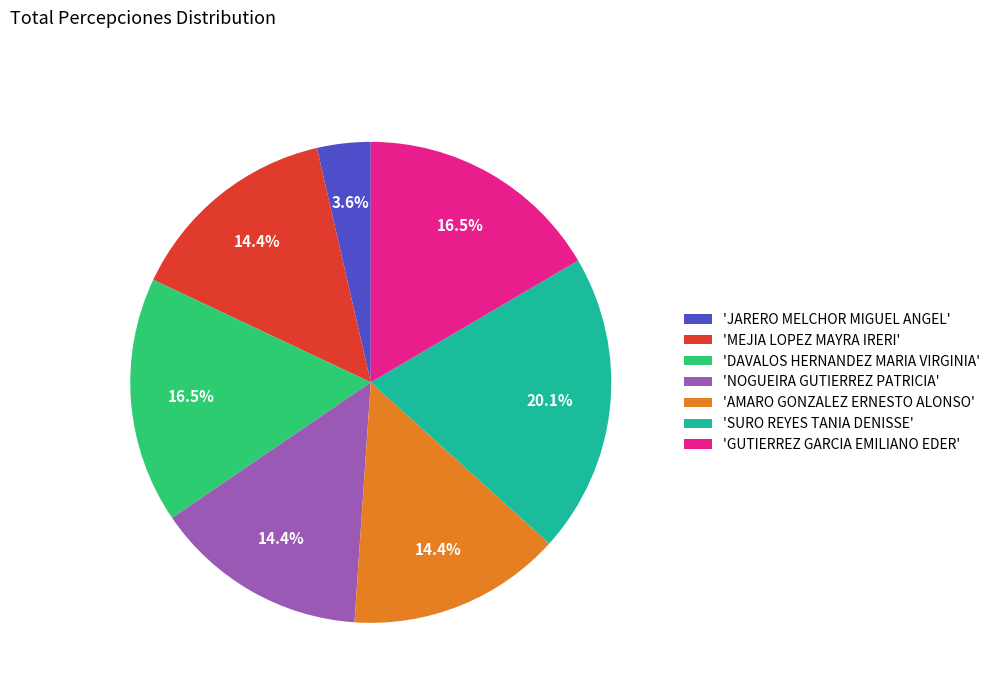

Between 'GUTIERREZ GARCIA EMILIANO EDER' and 'SURO REYES TANIA DENISSE', which is larger?

'SURO REYES TANIA DENISSE'